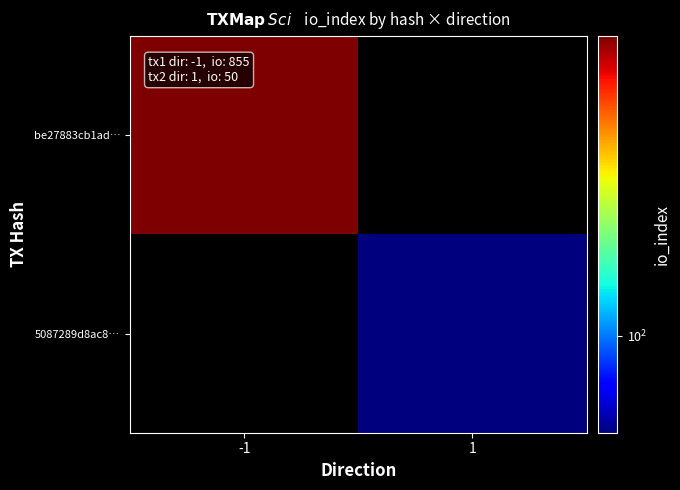

What is the maximum value shown in the chart?

855.0